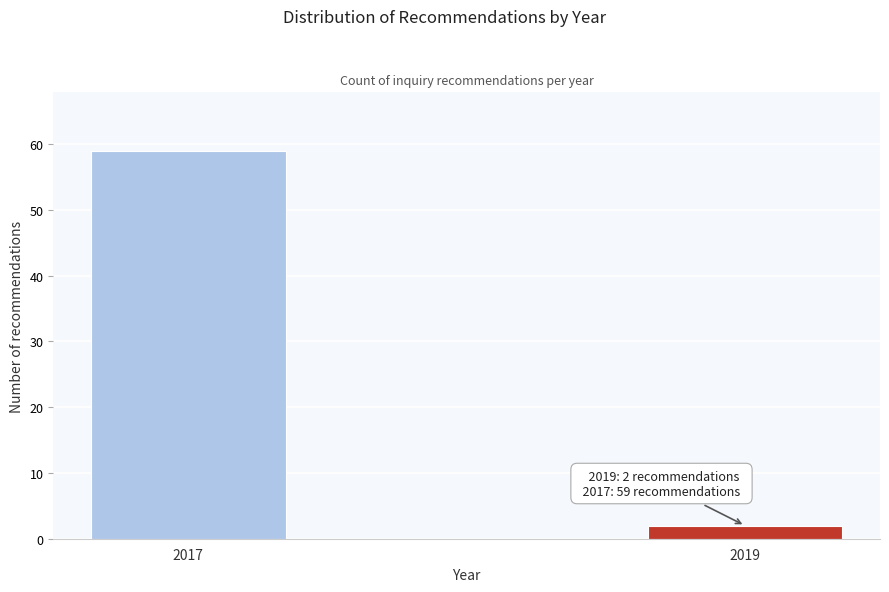

Reading left to right, extract all data points from this chart.

59	2